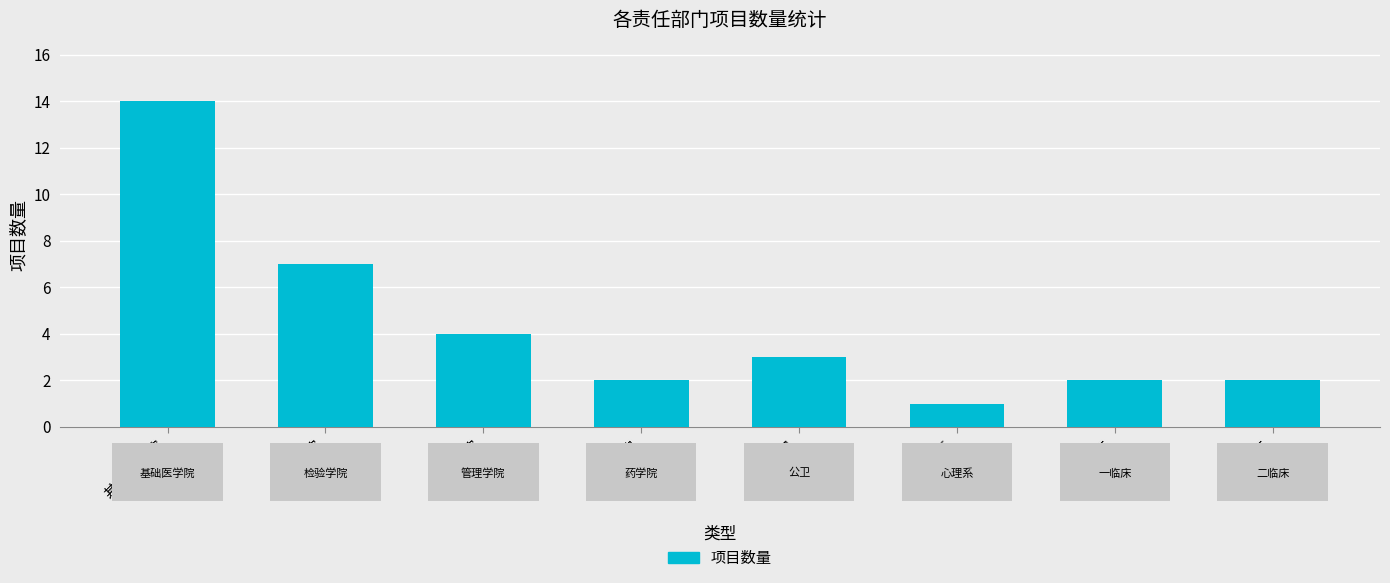

What is the label of the 3rd bar from the right?

心理系